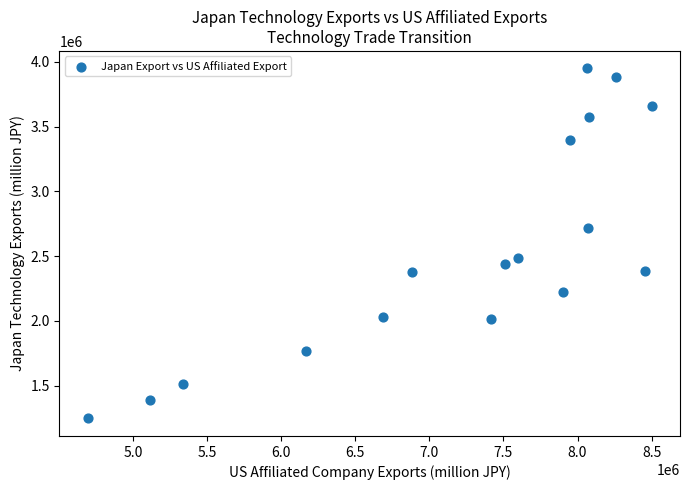

What is the range of Y values (max minus min)?

2703019